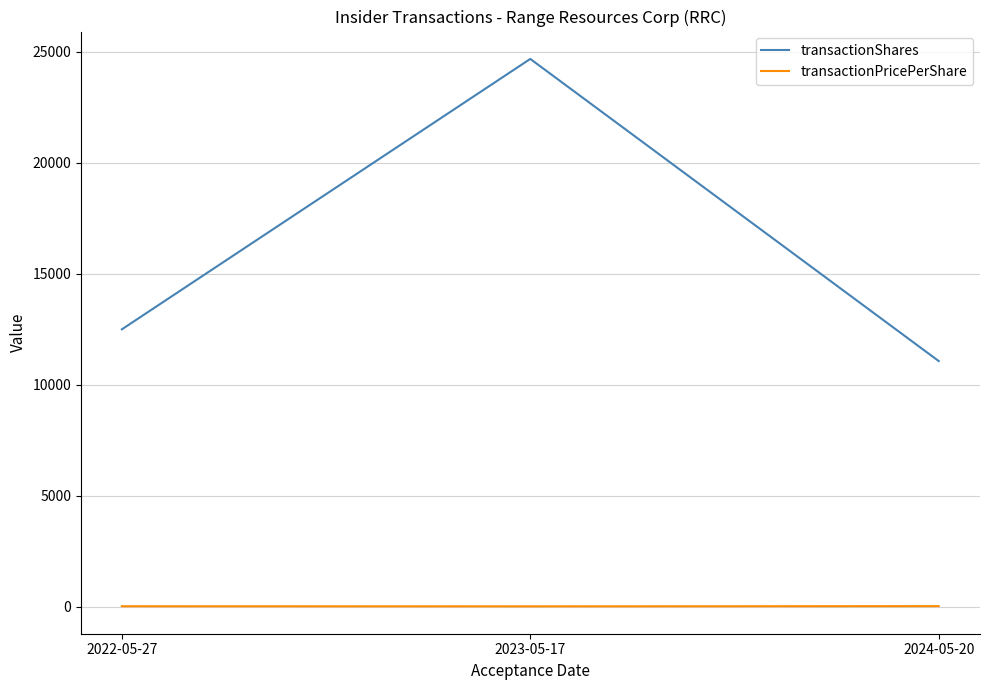

What is the spread (max minus min) of values at 2024-05-20?

11035.1